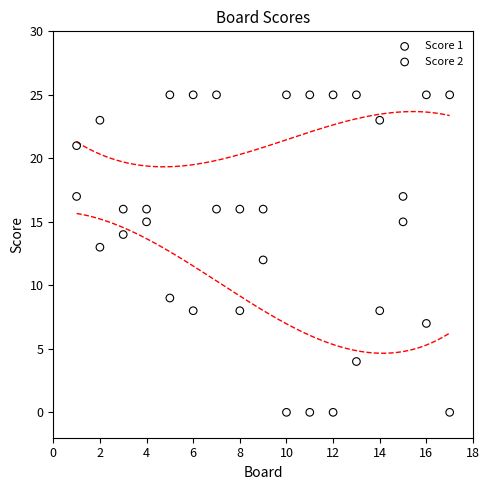

What is the X range (max minus min) for the scatter plot?

16